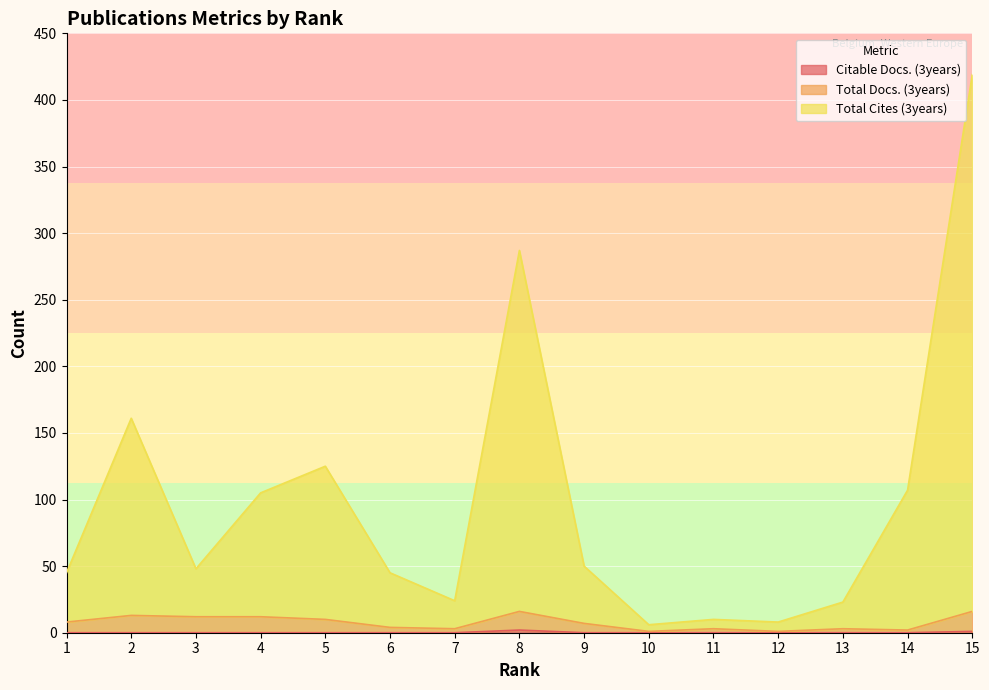

Does the chart display data point markers on the line(s)?

No